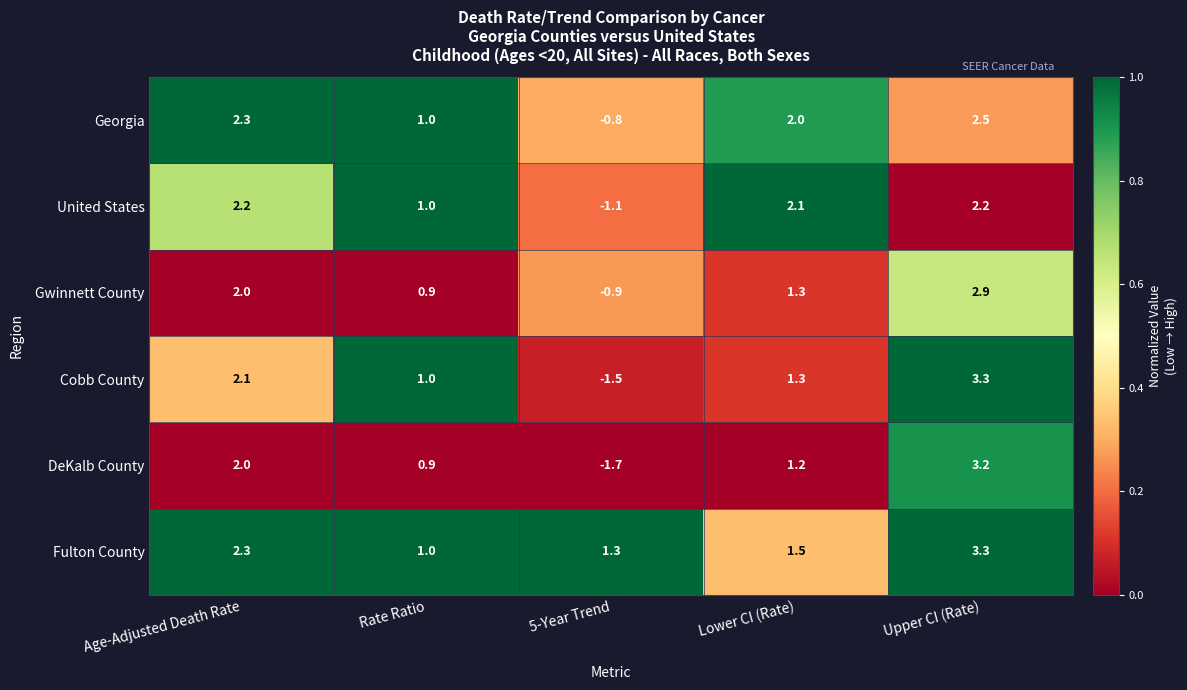

At which category is the sum across all series the highest?

Upper CI (Rate)